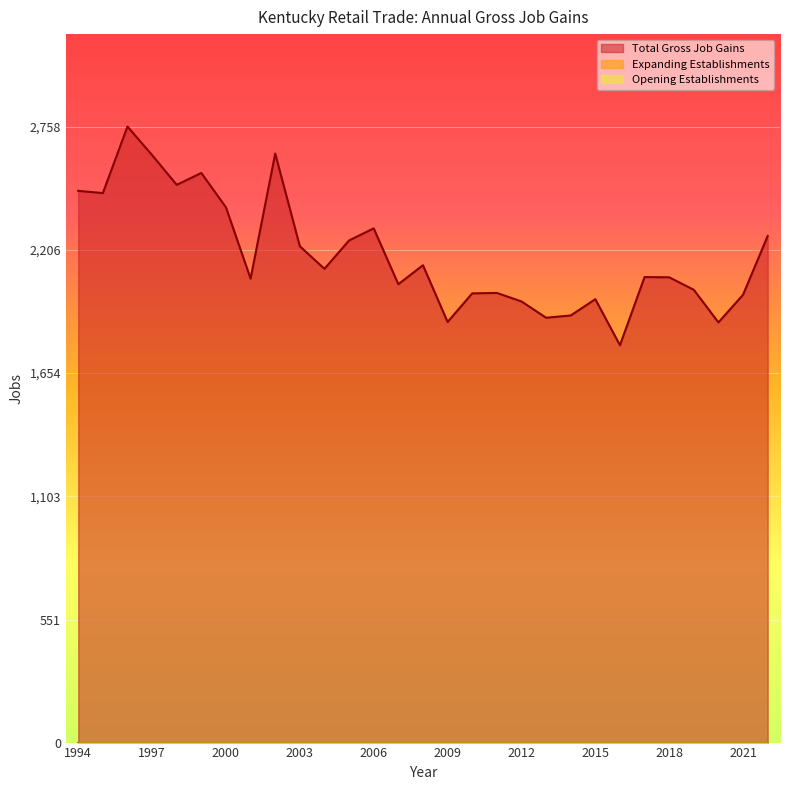

At which category is the sum across all series the highest?

1996